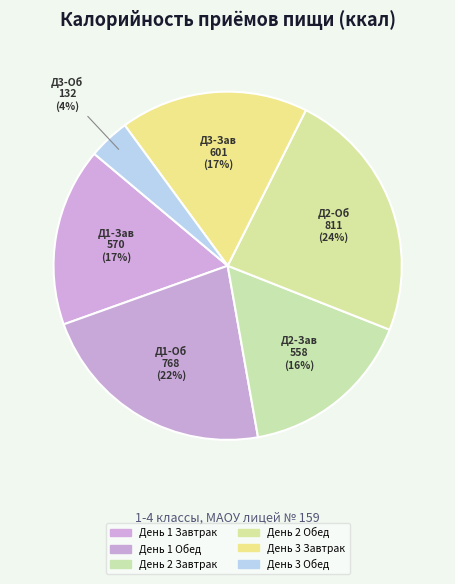

How many slices are in this pie chart?

6